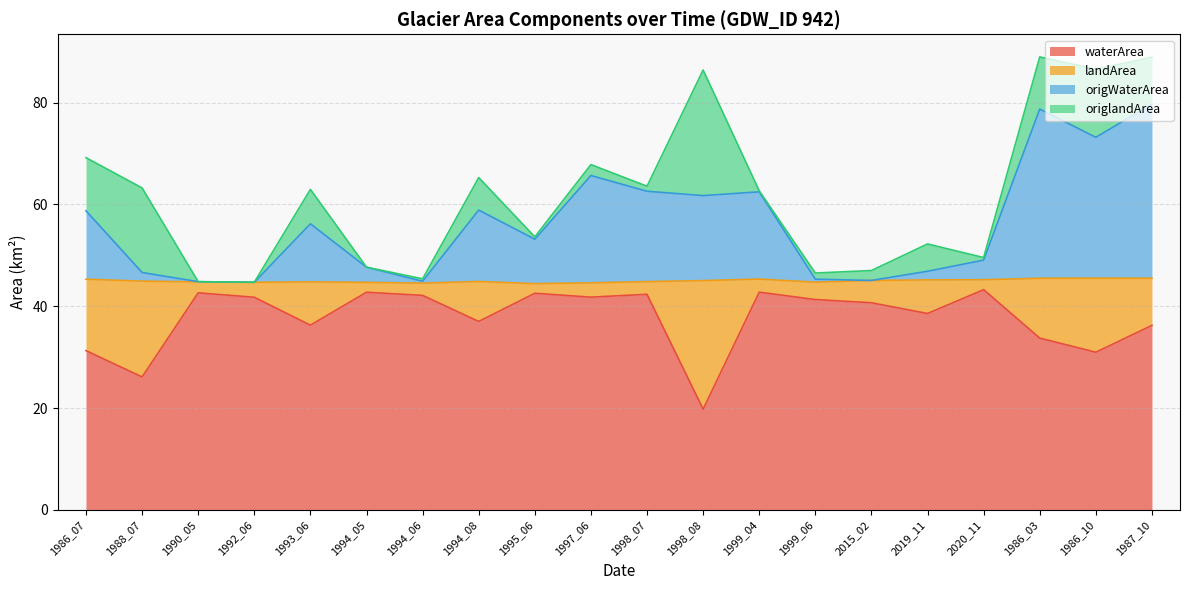

What is the total value across all series at 1986_03?

89.0